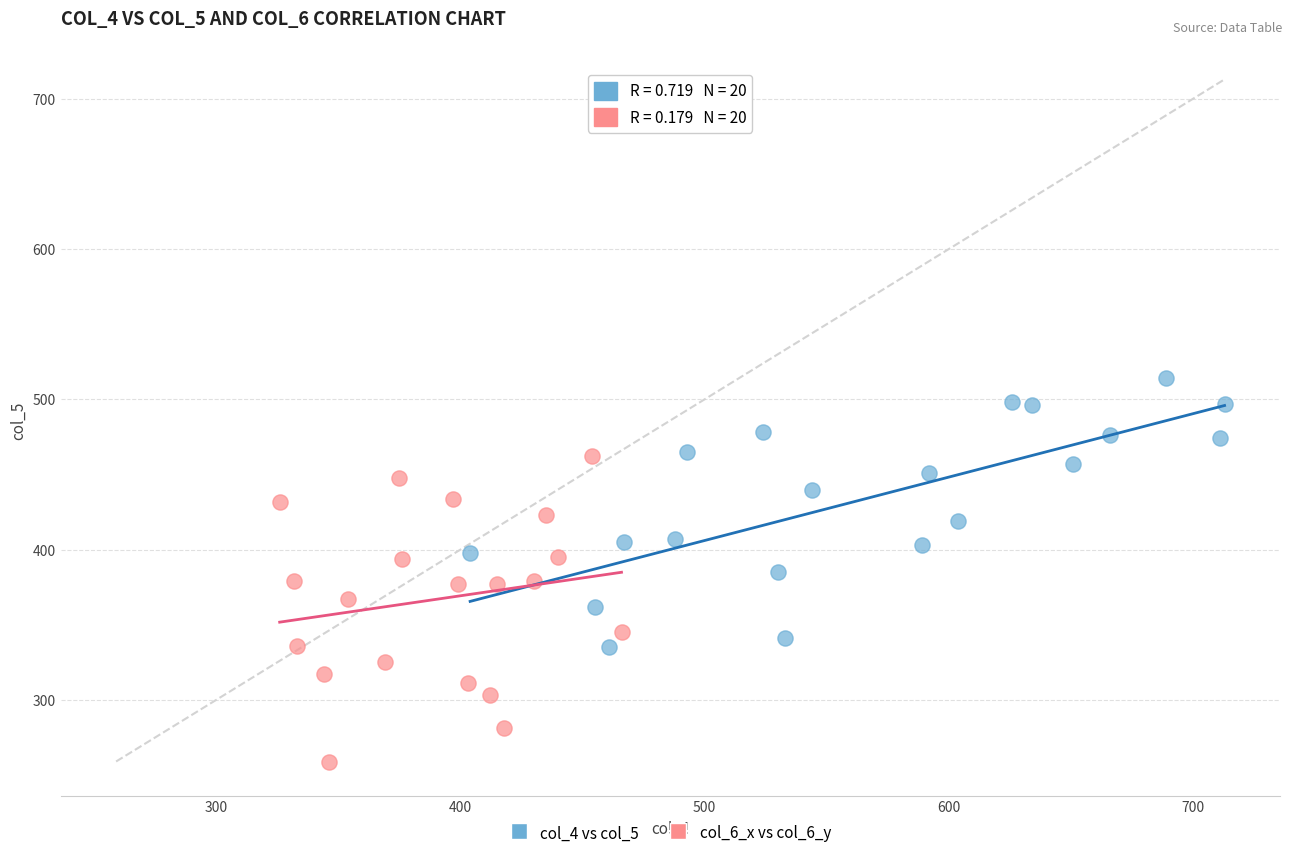

Which series contains the lowest Y value?

col_6_x vs col_6_y